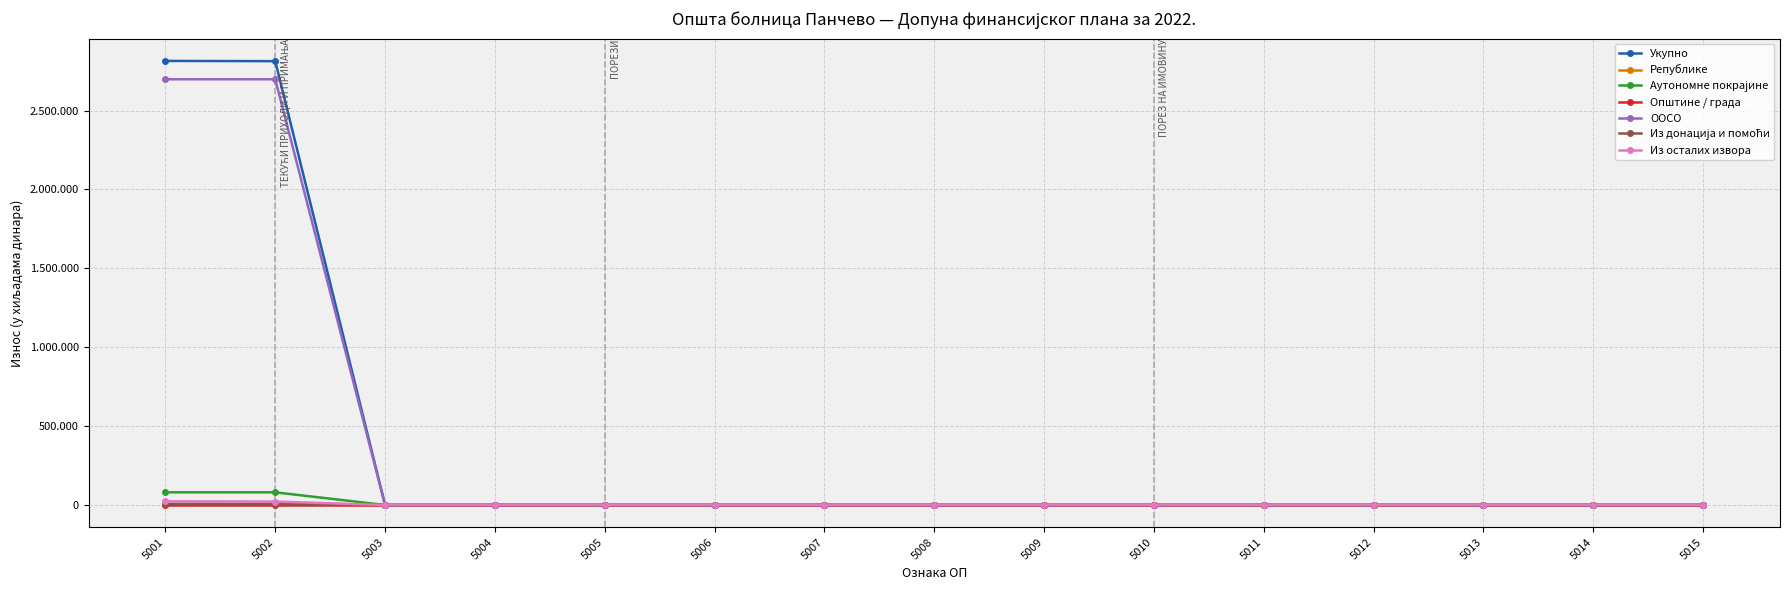

Which label corresponds to the smallest value in the chart?

5003